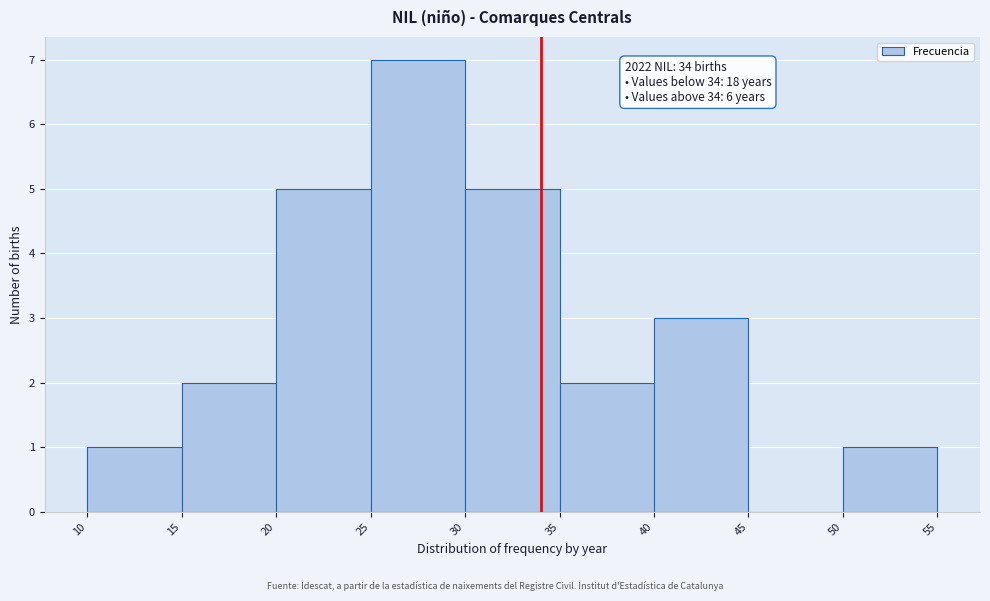

Over which range of the x-axis is the bar tallest?

25 to 30